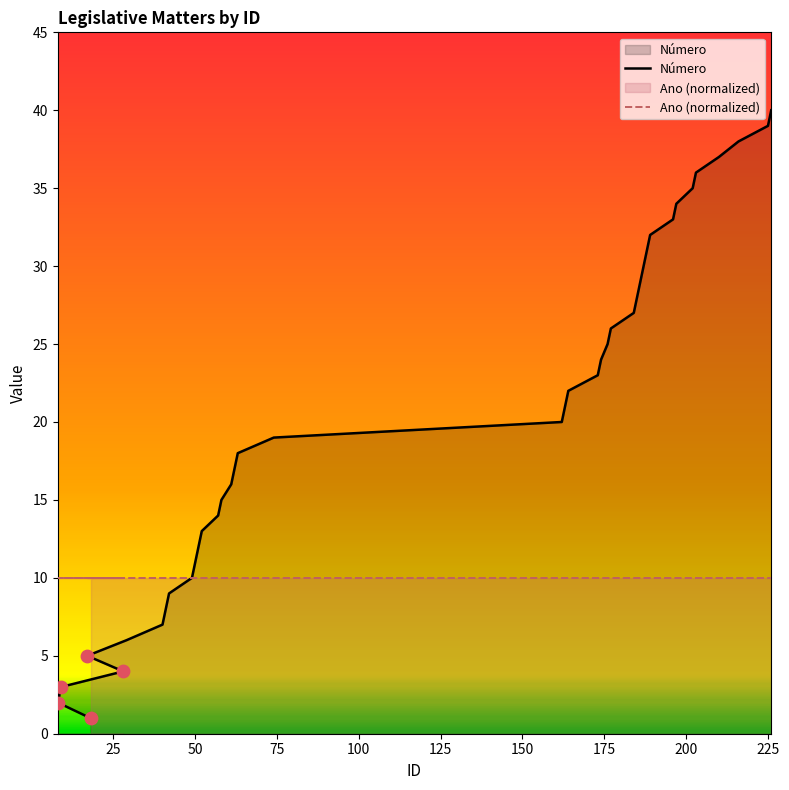

What is the change in value from 41 to 57?

+6